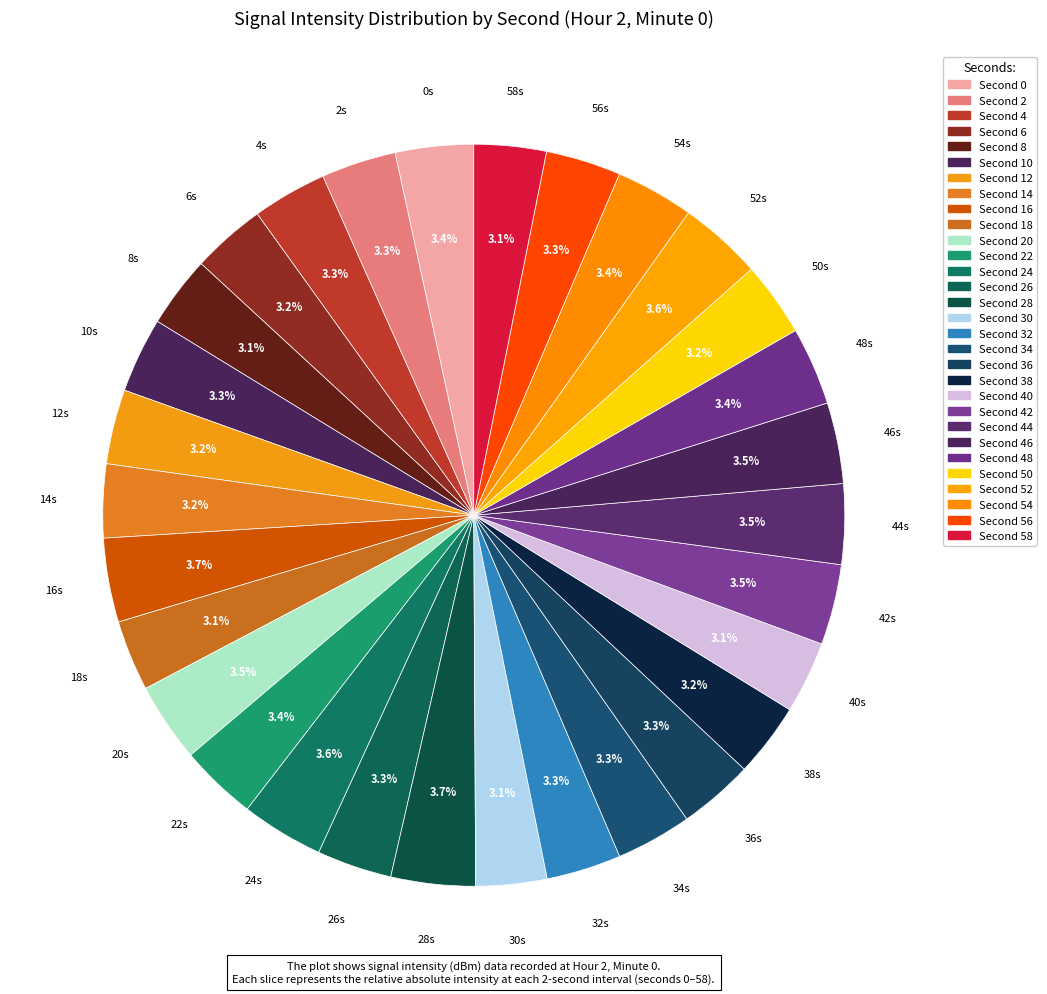

How many segments does this pie chart have?

30